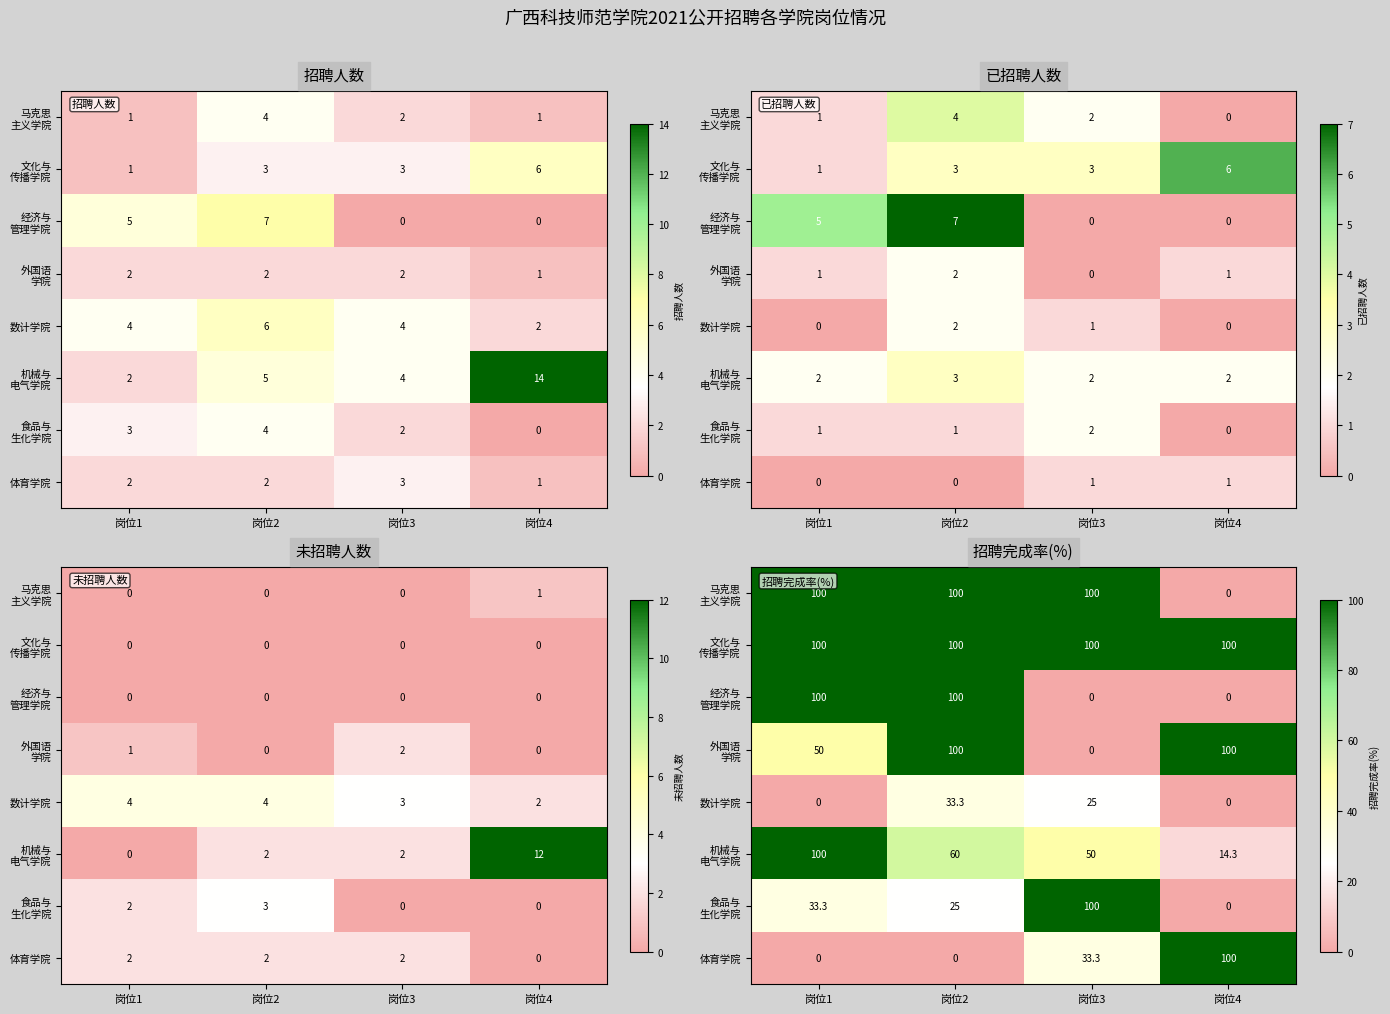

Where is 食品与 生化学院 nearest to the value 50?

岗位1